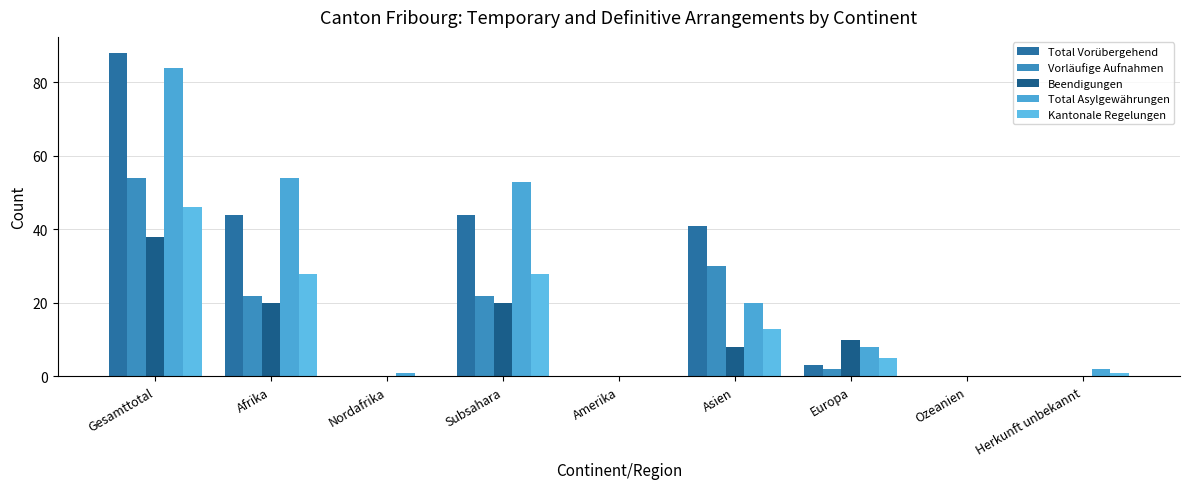

How many distinct data groups are displayed?

5